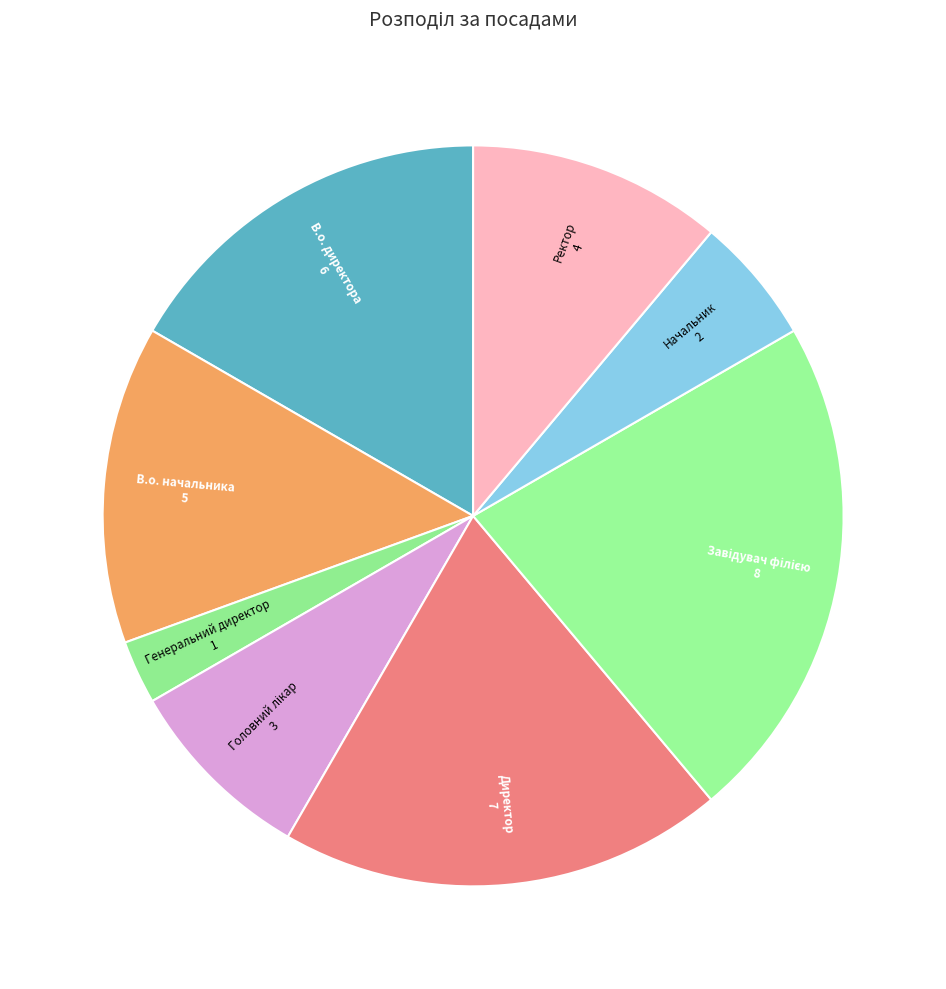

Is the sum of В.о. начальника and Начальник greater than half?

No